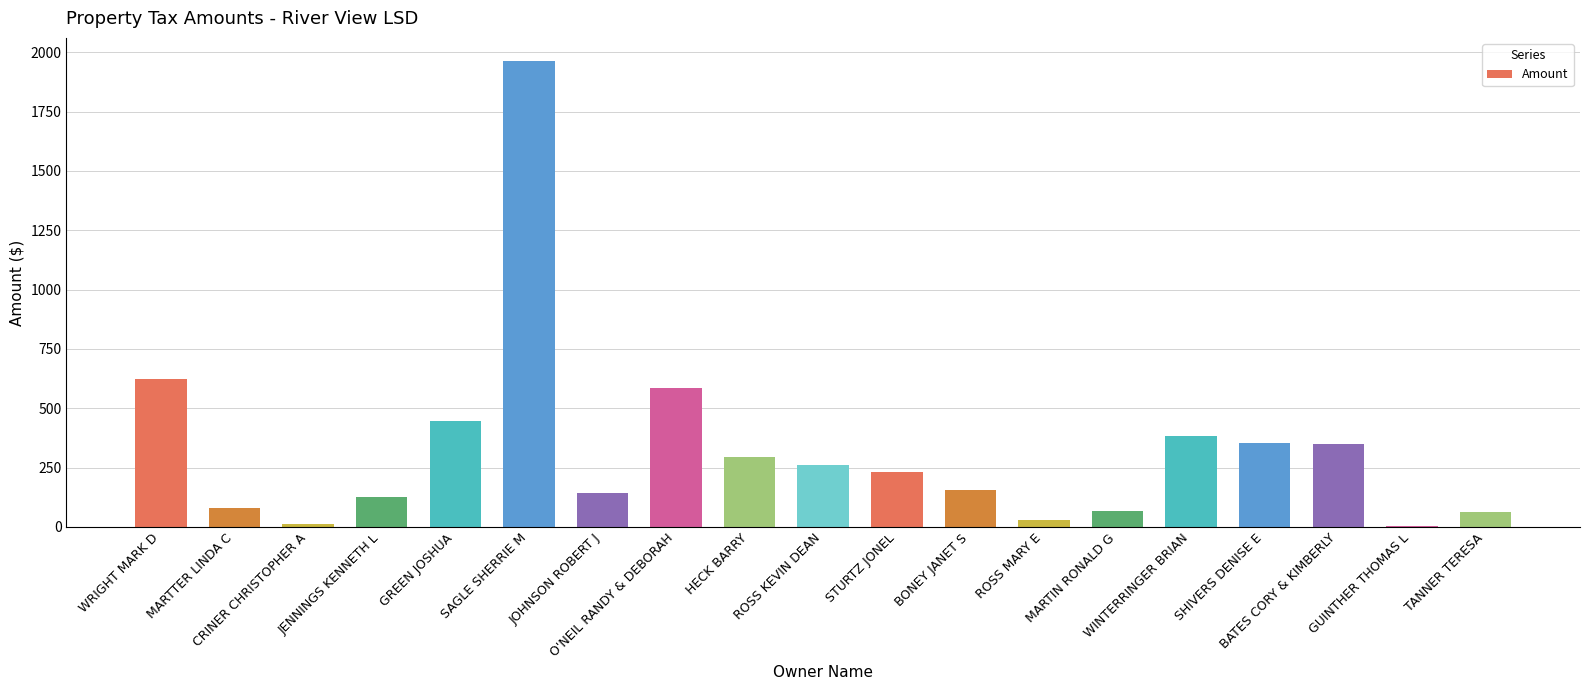

What is the maximum value shown in the chart?

1962.1